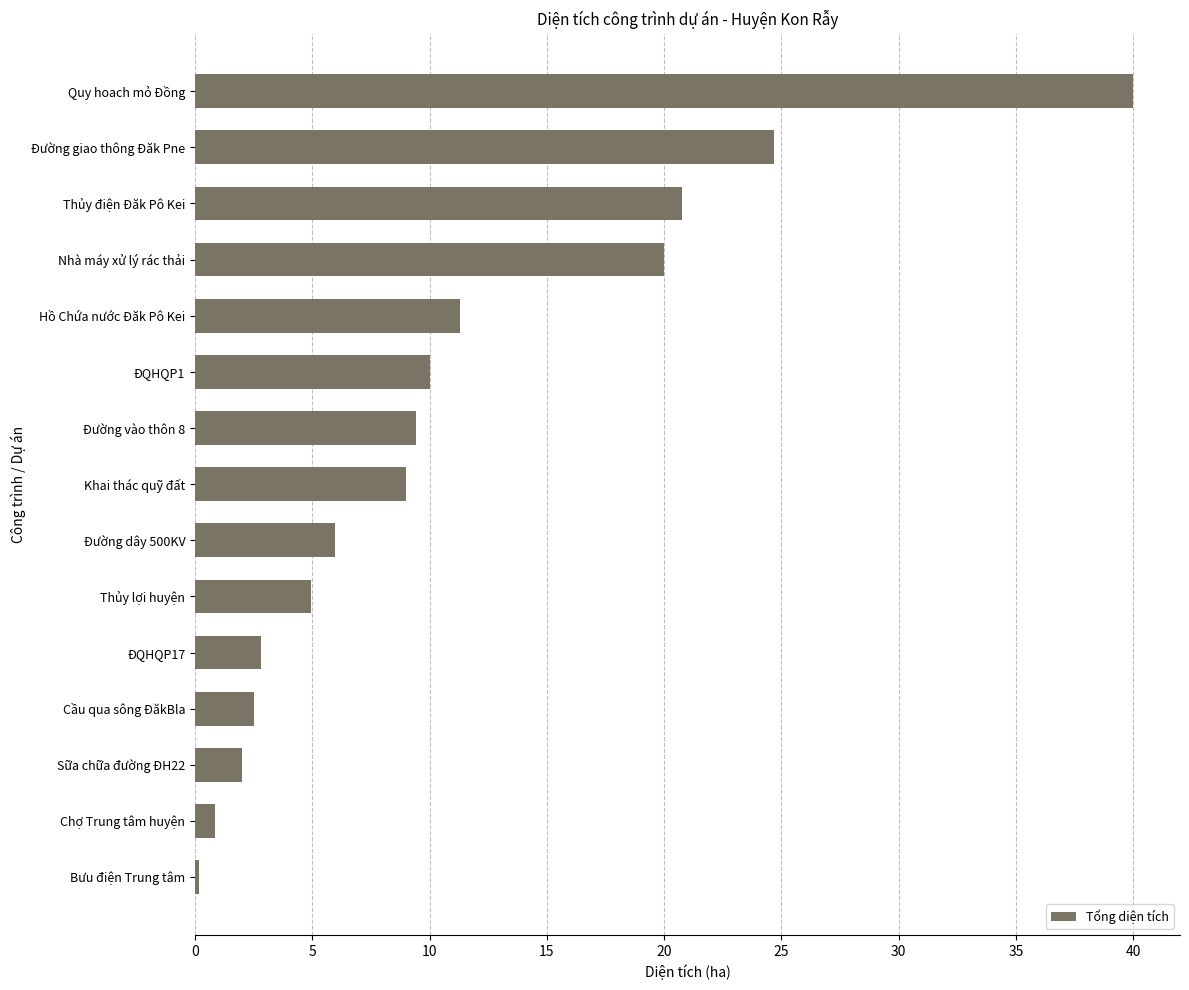

What is the difference between the maximum and second lowest values?

39.2